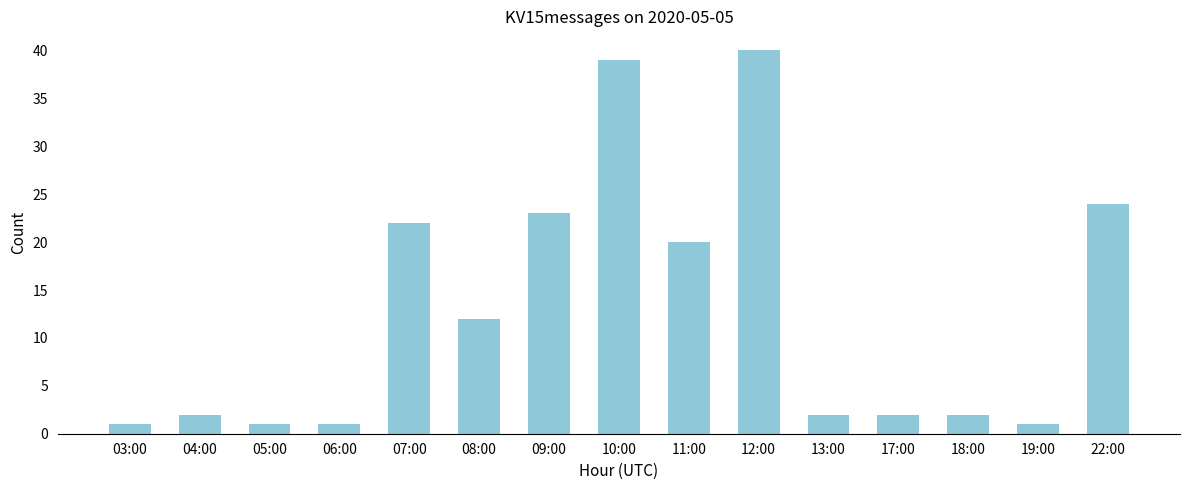

Read the value at 11:00.

20